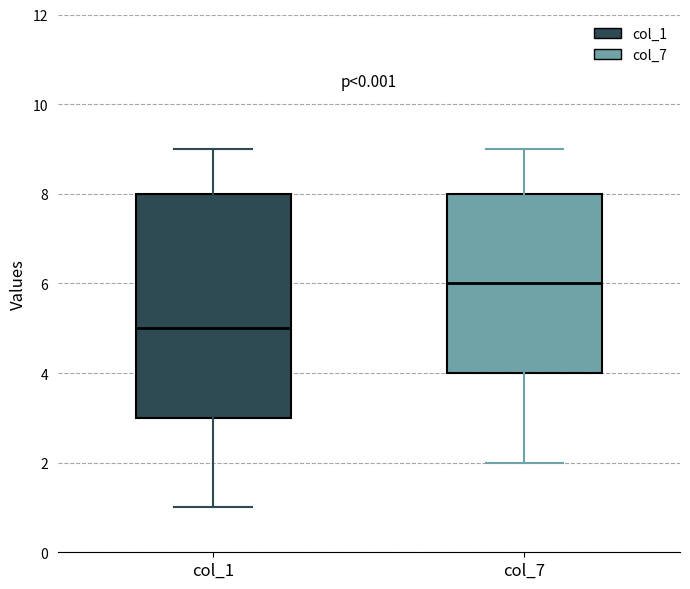

Which box's median line is the lowest?

col_1